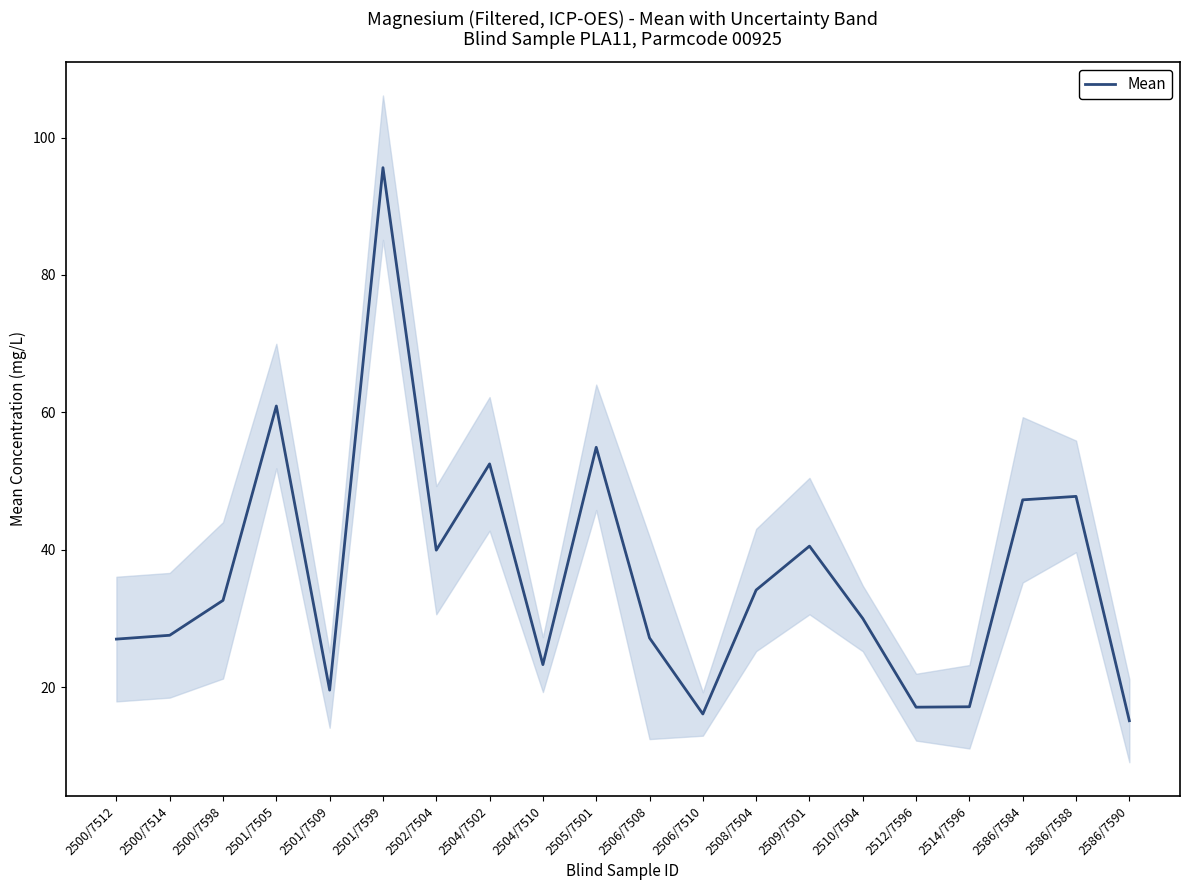

The chart shows a value of 41.1 at 2500/7514. True or false?

False